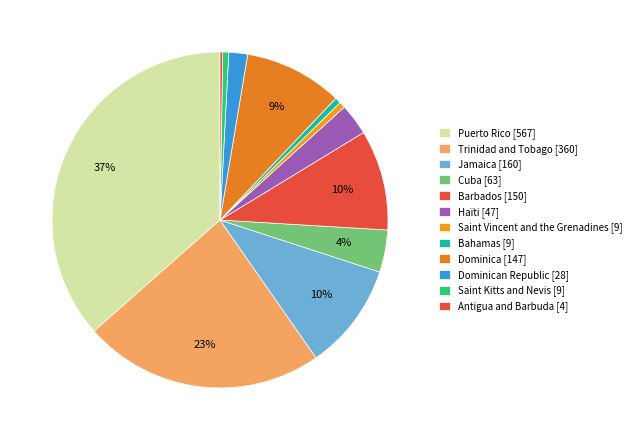

Rank the categories by value from highest to lowest.

Puerto Rico, Trinidad and Tobago, Jamaica, Barbados, Dominica, Cuba, Haïti, Dominican Republic, Saint Vincent and the Grenadines, Bahamas, Saint Kitts and Nevis, Antigua and Barbuda